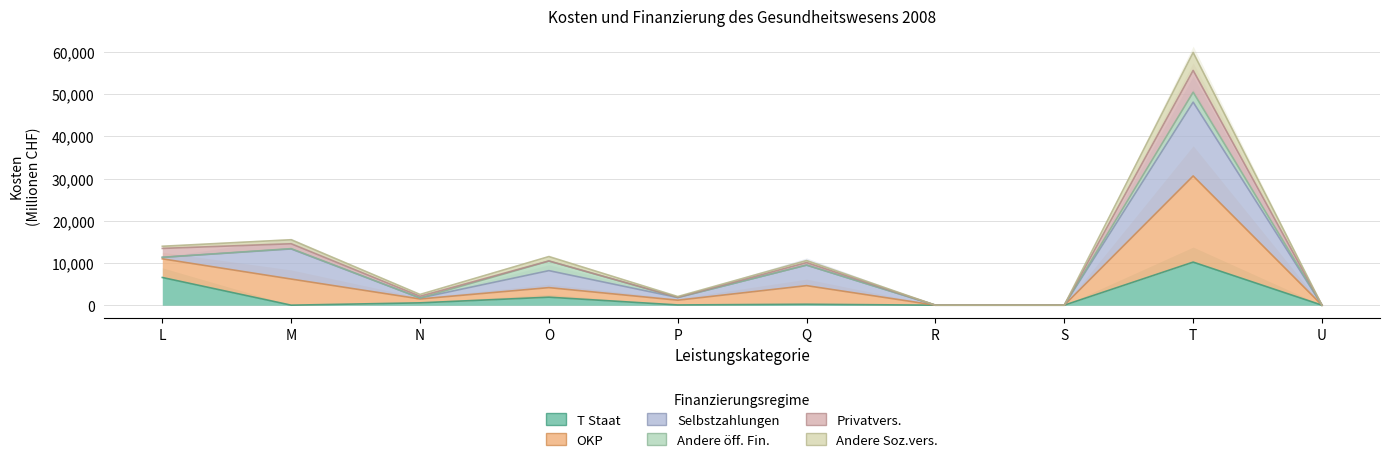

What is the difference between the maximum and minimum values in the Andere Soz.vers. series?

50456.8